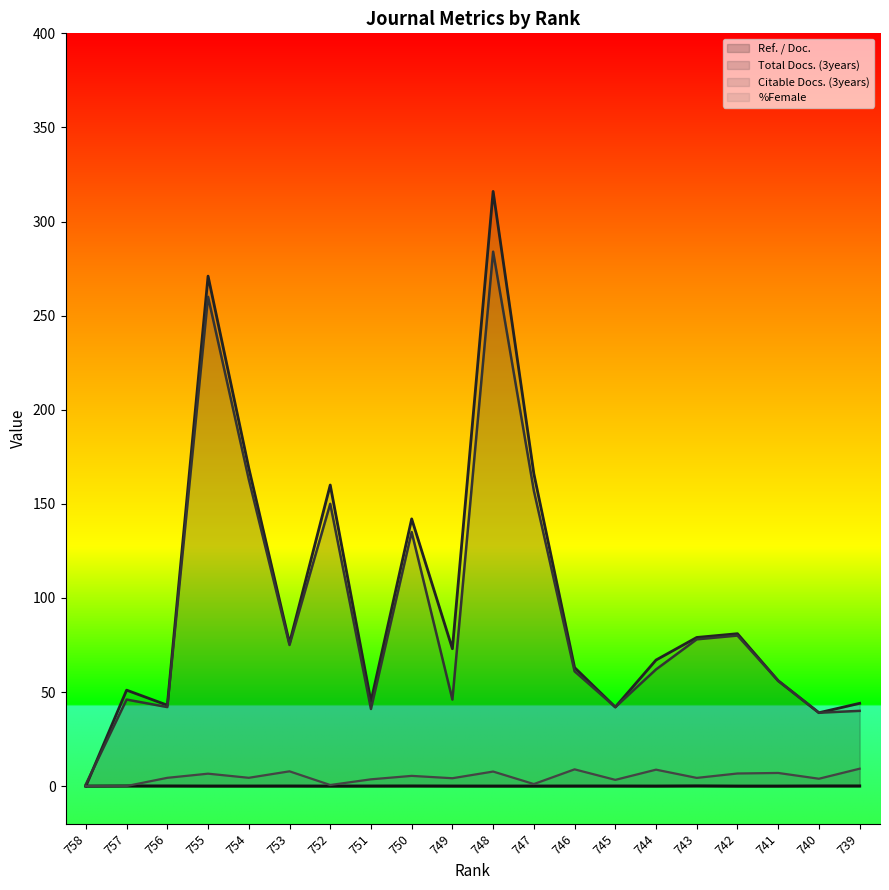

What is the value of the %Female point at the 6th from the left?

7.9